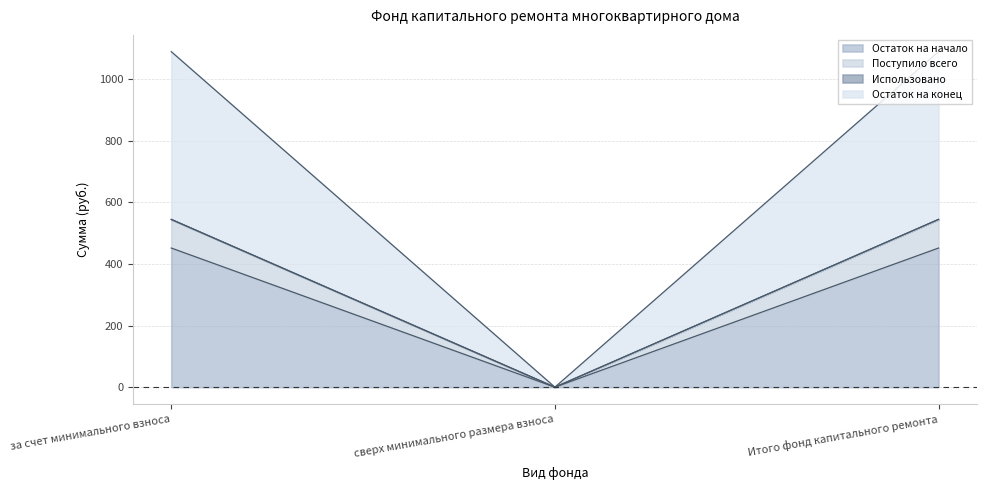

Is it true that Остаток на конец equals 544.4 at за счет минимального взноса?

True